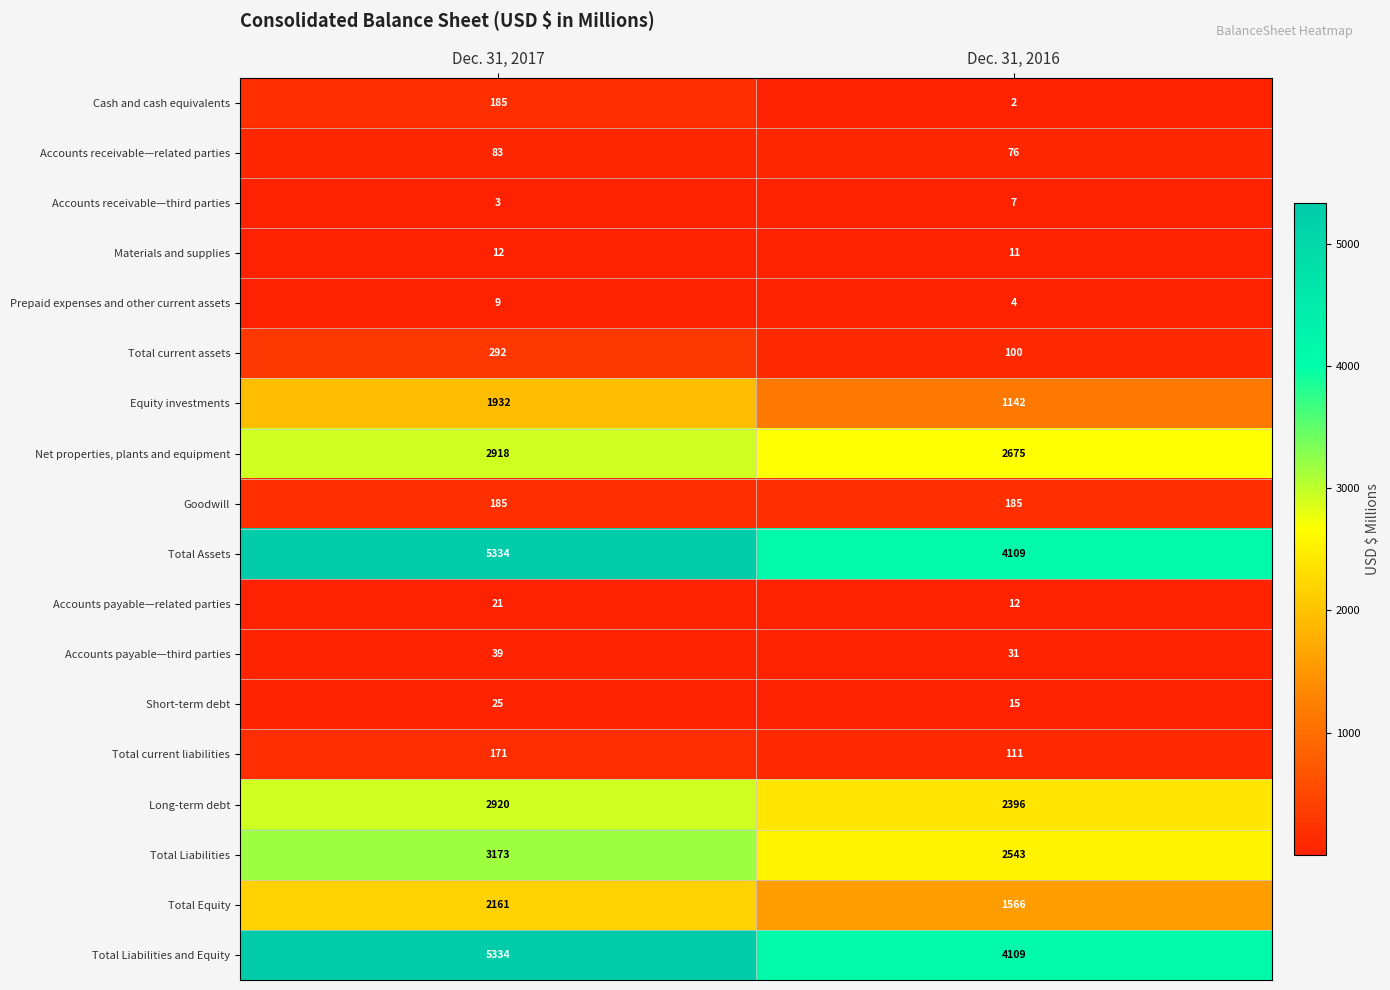

The Prepaid expenses and other current assets series shows 2 at Dec. 31, 2016. True or false?

False